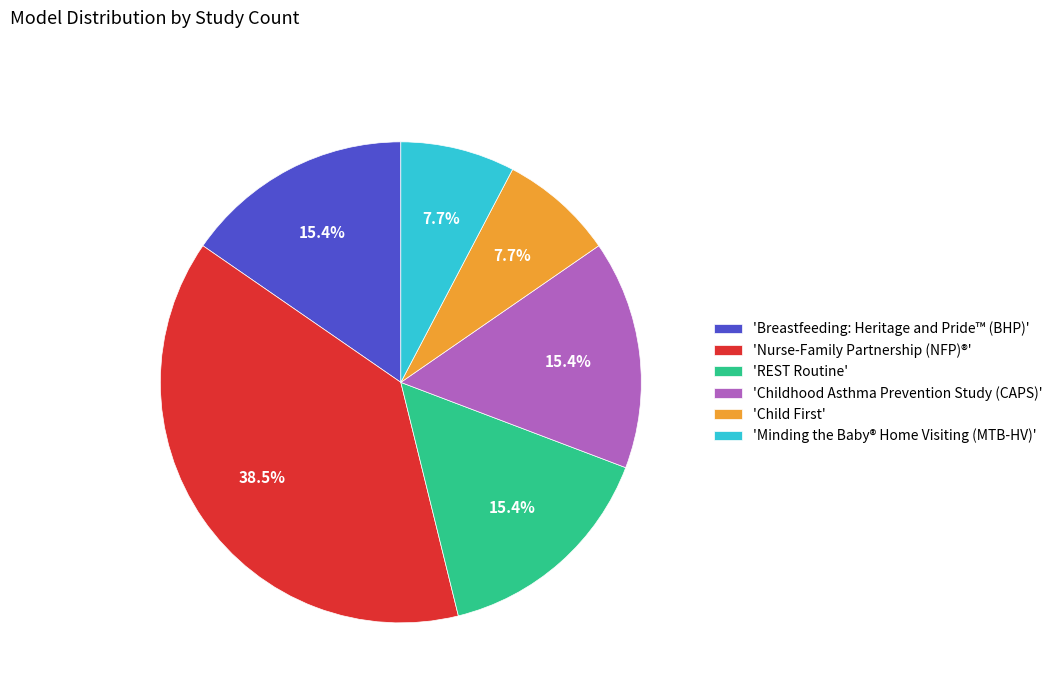

Combined, do 'REST Routine' and 'Childhood Asthma Prevention Study (CAPS)' account for over 50%?

No